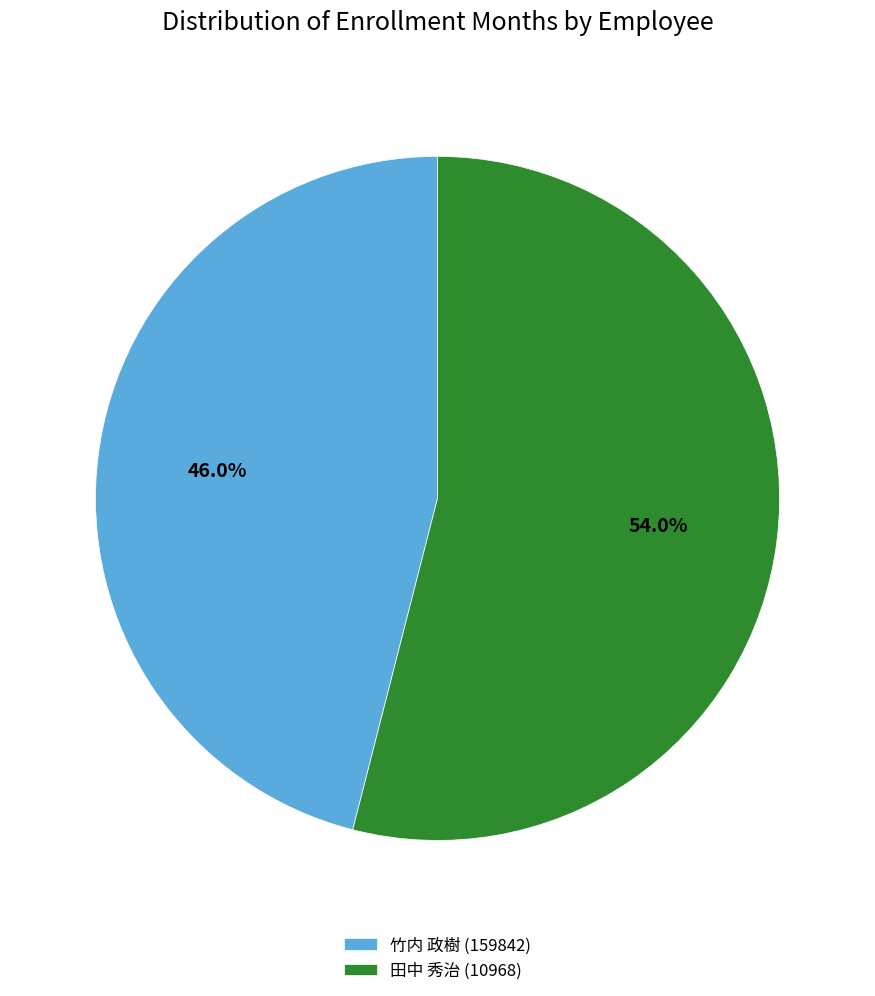

What is the majority slice?

田中 秀治 (10968)